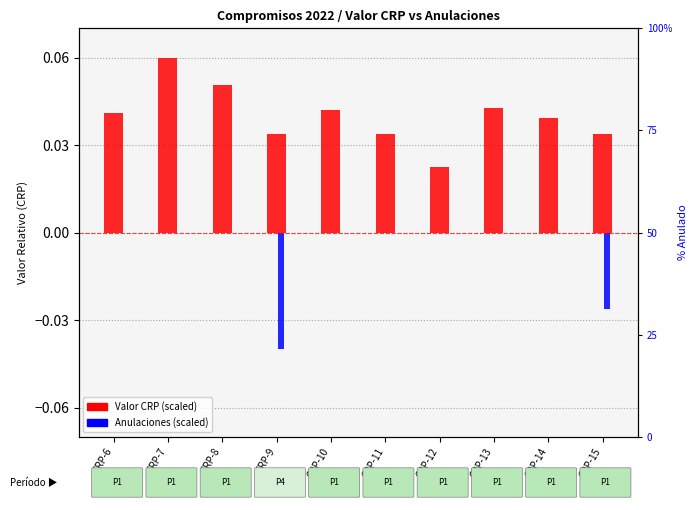

Reading left to right, extract all data points from this chart.

Valor CRP (scaled): CRP-6=0.0	CRP-7=0.1	CRP-8=0.1	CRP-9=0.0	CRP-10=0.0	CRP-11=0.0	CRP-12=0.0	CRP-13=0.0	CRP-14=0.0	CRP-15=0.0
Anulaciones (scaled): CRP-6=0.0	CRP-7=0.0	CRP-8=0.0	CRP-9=-0.0	CRP-10=0.0	CRP-11=0.0	CRP-12=0.0	CRP-13=0.0	CRP-14=0.0	CRP-15=-0.0